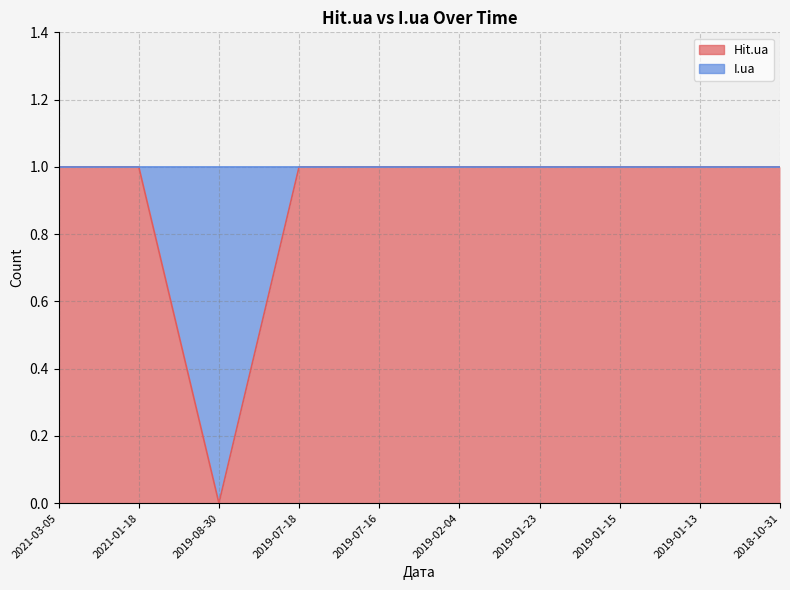

Reading right to left, transcribe all the data shown in this chart.

2018-10-31=1	2019-01-13=1	2019-01-15=1	2019-01-23=1	2019-02-04=1	2019-07-16=1	2019-07-18=1	2019-08-30=0	2021-01-18=1	2021-03-05=1